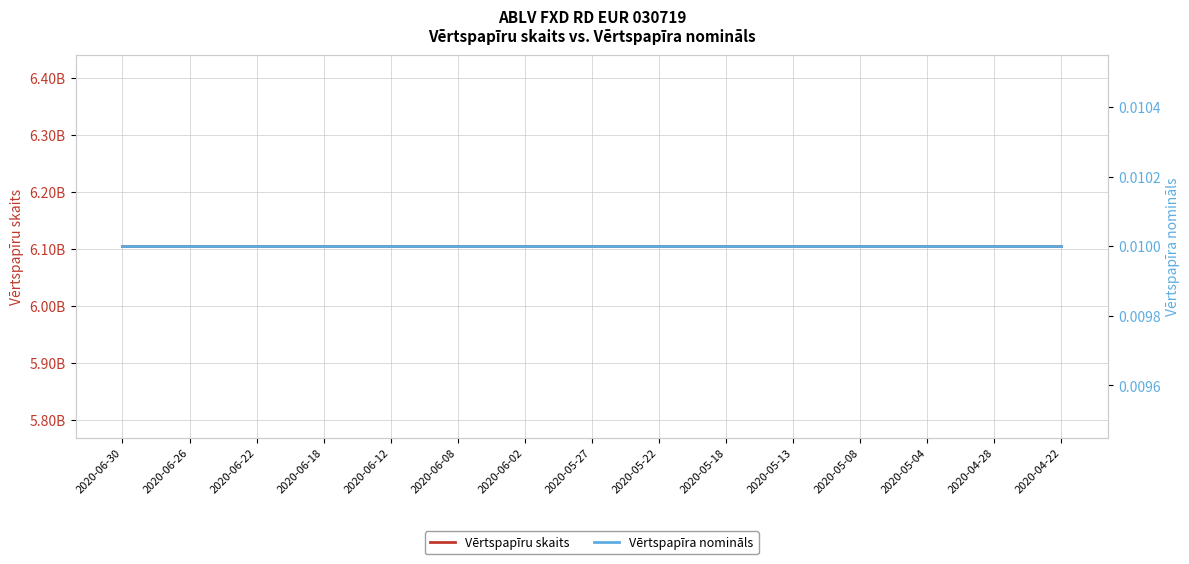

How many lines are shown in the chart?

2